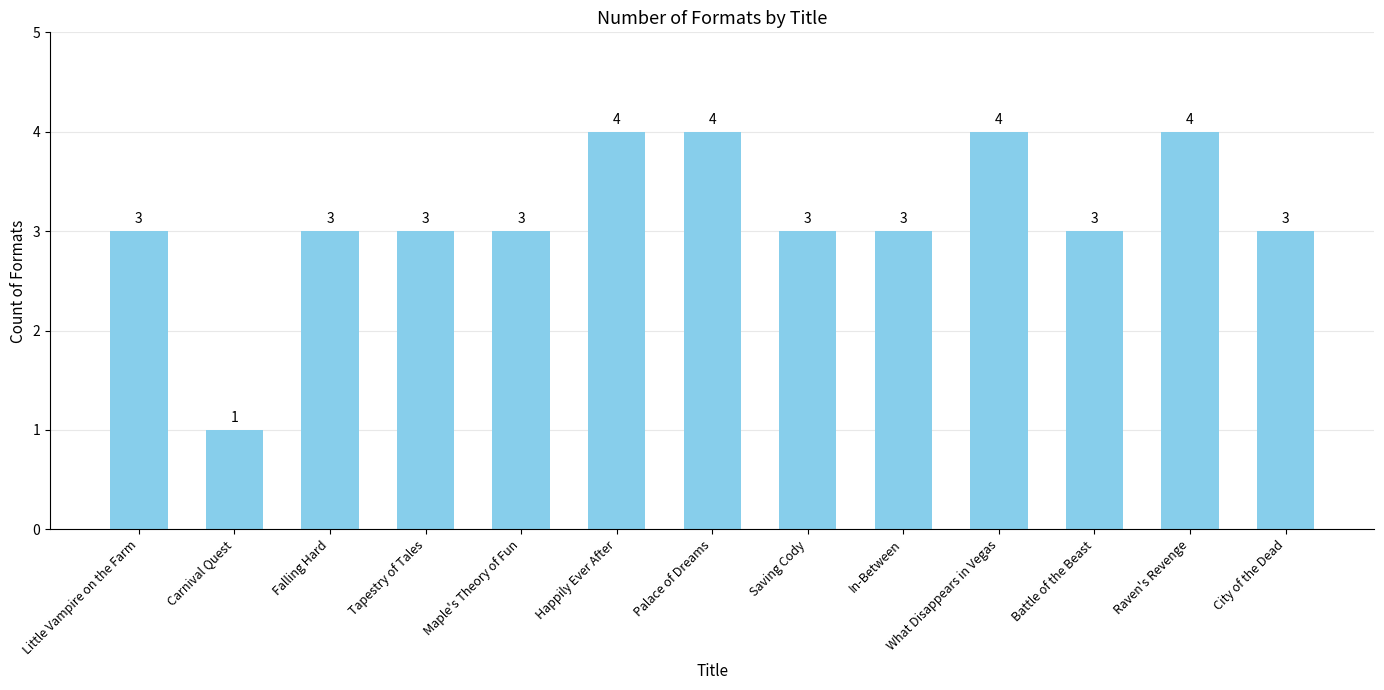

What is the difference between the maximum and minimum values?

3